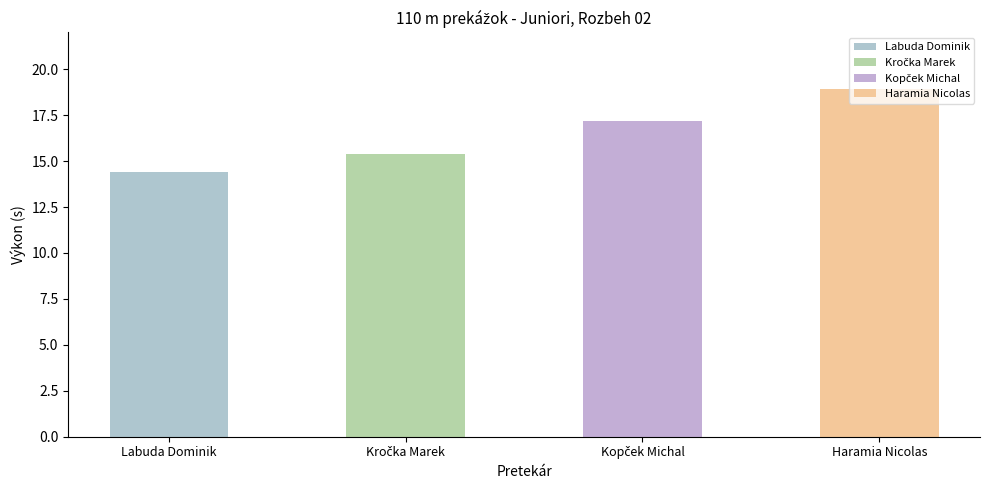

At which category does the chart reach its minimum across all series?

Labuda Dominik